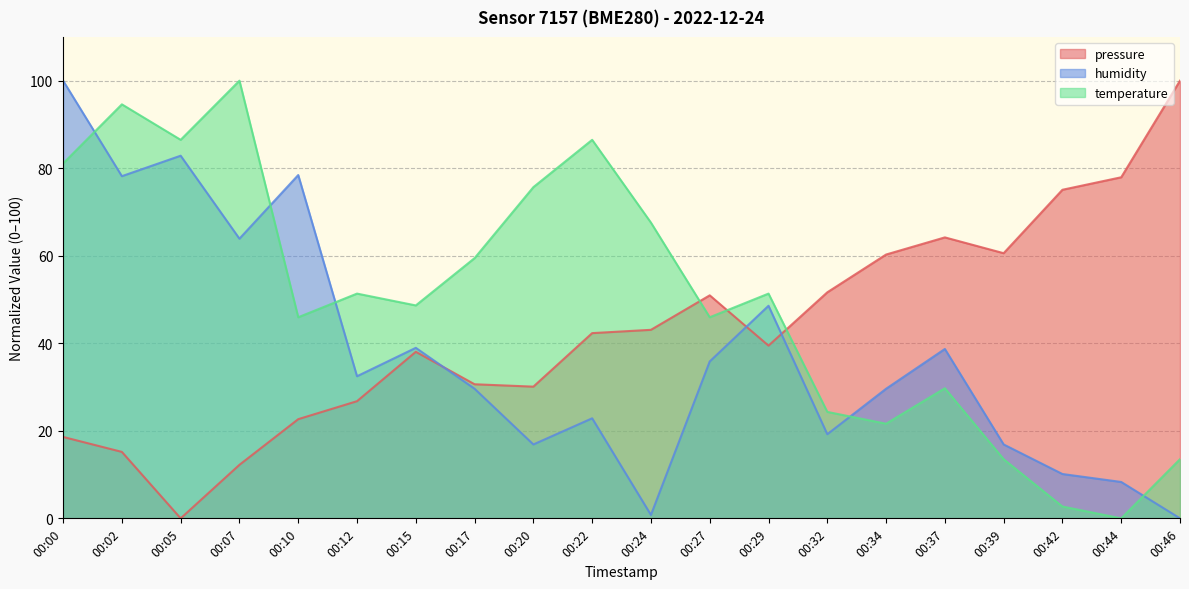

Reading left to right, transcribe all the data shown in this chart.

pressure: 00:00=18.6	00:02=15.2	00:05=0.0	00:07=12.2	00:10=22.7	00:12=26.8	00:15=38.1	00:17=30.6	00:20=30.1	00:22=42.3	00:24=43.1	00:27=51.0	00:29=39.5	00:32=51.6	00:34=60.3	00:37=64.2	00:39=60.6	00:42=75.1	00:44=77.9	00:46=100.0
humidity: 00:00=100.0	00:02=78.2	00:05=82.9	00:07=63.9	00:10=78.4	00:12=32.5	00:15=39.0	00:17=29.6	00:20=16.9	00:22=22.9	00:24=0.8	00:27=35.8	00:29=48.6	00:32=19.2	00:34=29.6	00:37=38.7	00:39=16.9	00:42=10.1	00:44=8.3	00:46=0.0
temperature: 00:00=81.1	00:02=94.6	00:05=86.5	00:07=100.0	00:10=45.9	00:12=51.4	00:15=48.6	00:17=59.5	00:20=75.7	00:22=86.5	00:24=67.6	00:27=45.9	00:29=51.4	00:32=24.3	00:34=21.6	00:37=29.7	00:39=13.5	00:42=2.7	00:44=0.0	00:46=13.5